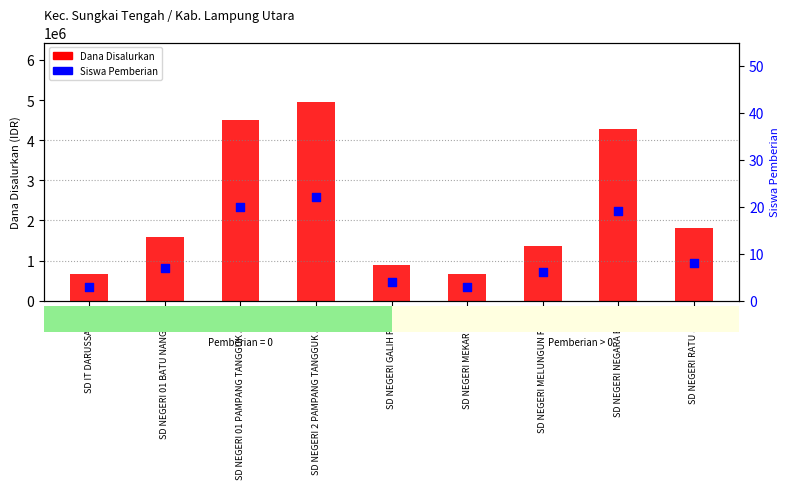

Which series has the largest Y range (max minus min)?

Dana Disalurkan